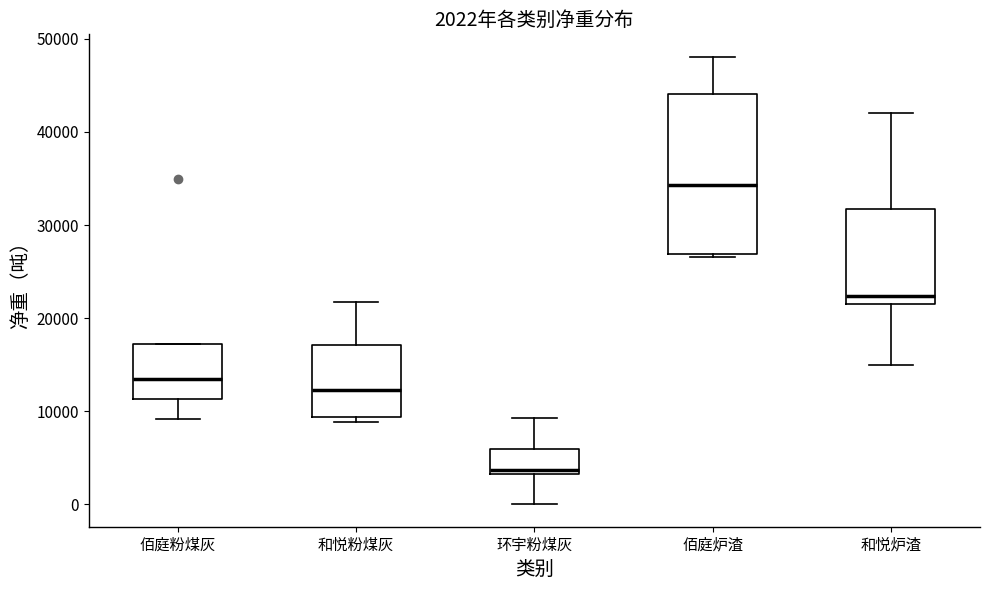

Which box is the tallest, from its lower edge to its upper edge?

佰庭炉渣